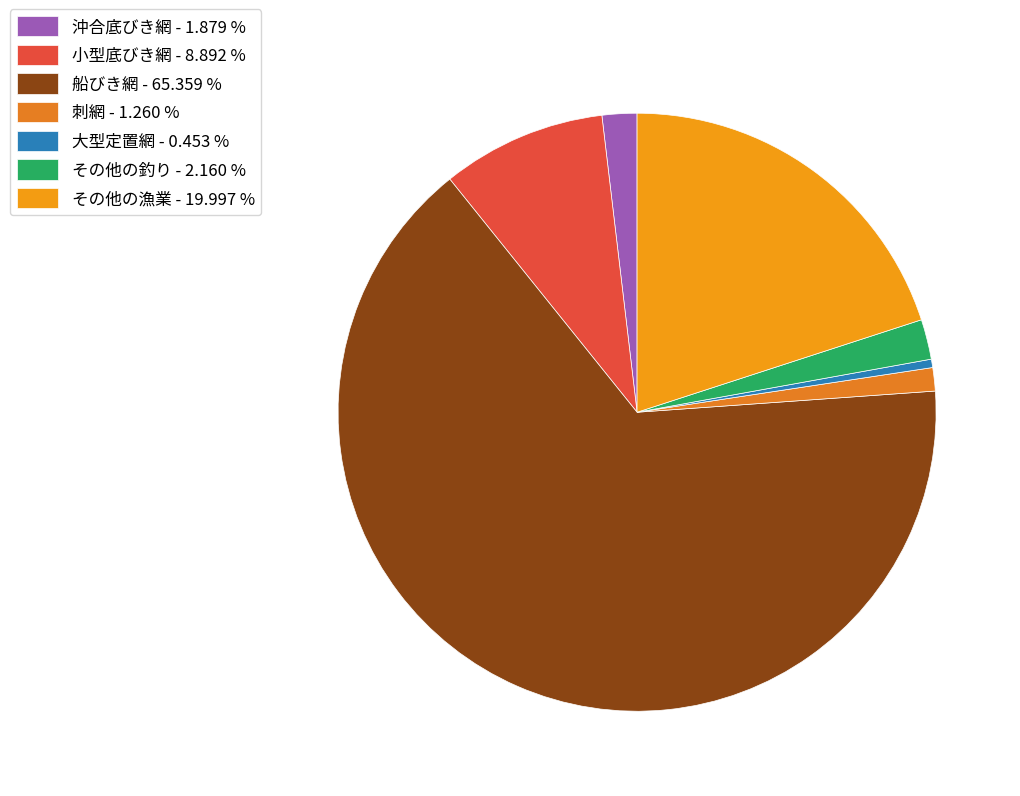

Is it true that 沖合底びき網 is 15% of the pie?

False